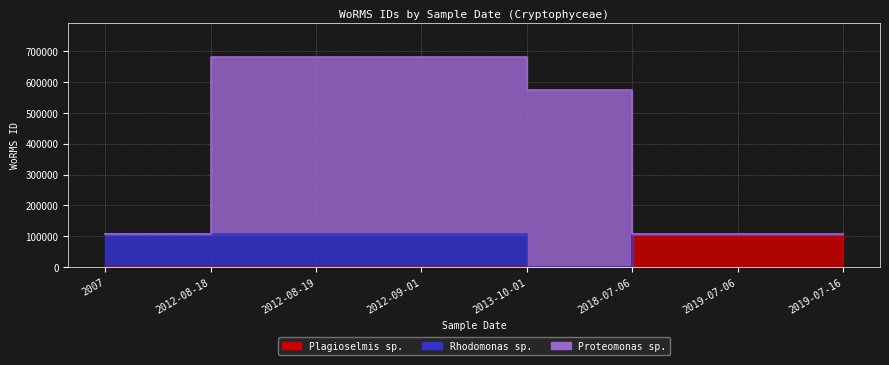

At 2018-07-06, list the series in order from smallest to largest.

Plagioselmis sp., Proteomonas sp.